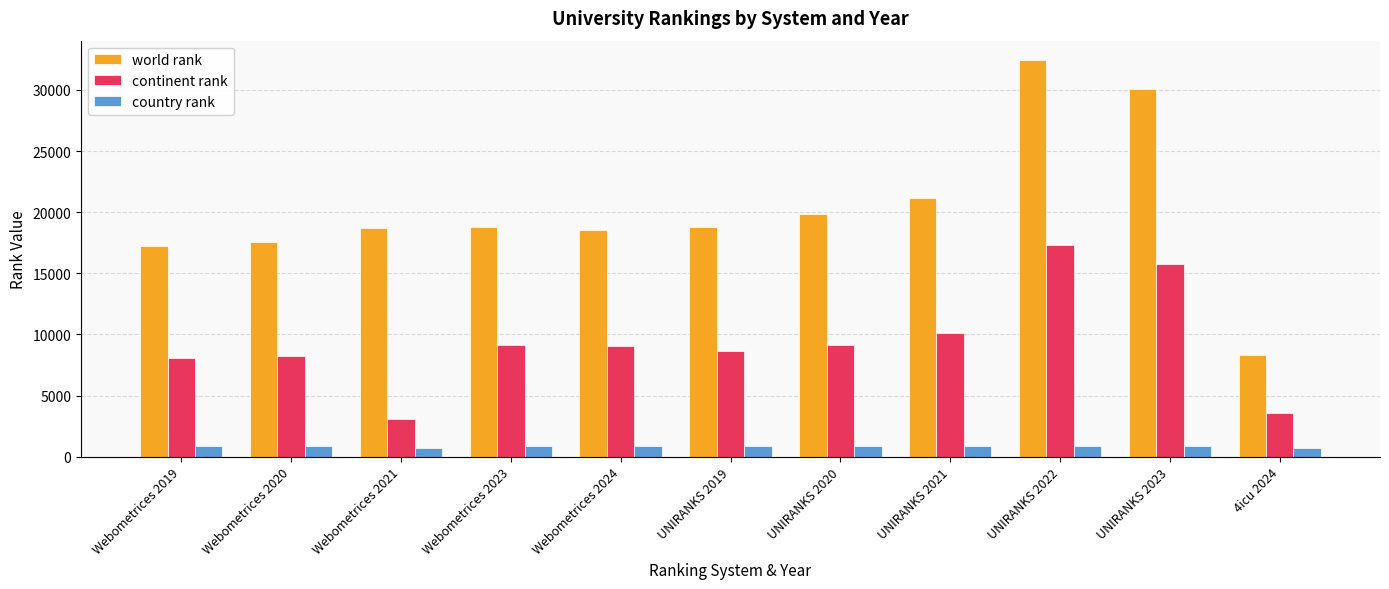

Does the chart contain any negative values?

No